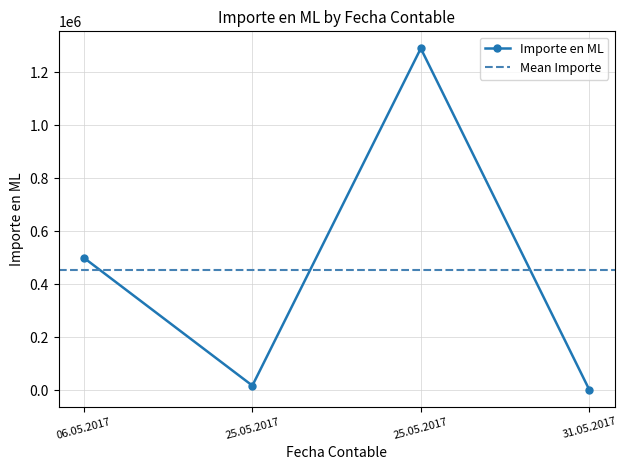

List the labels in order of value, smallest first.

31.05.2017, 25.05.2017, 06.05.2017, 25.05.2017